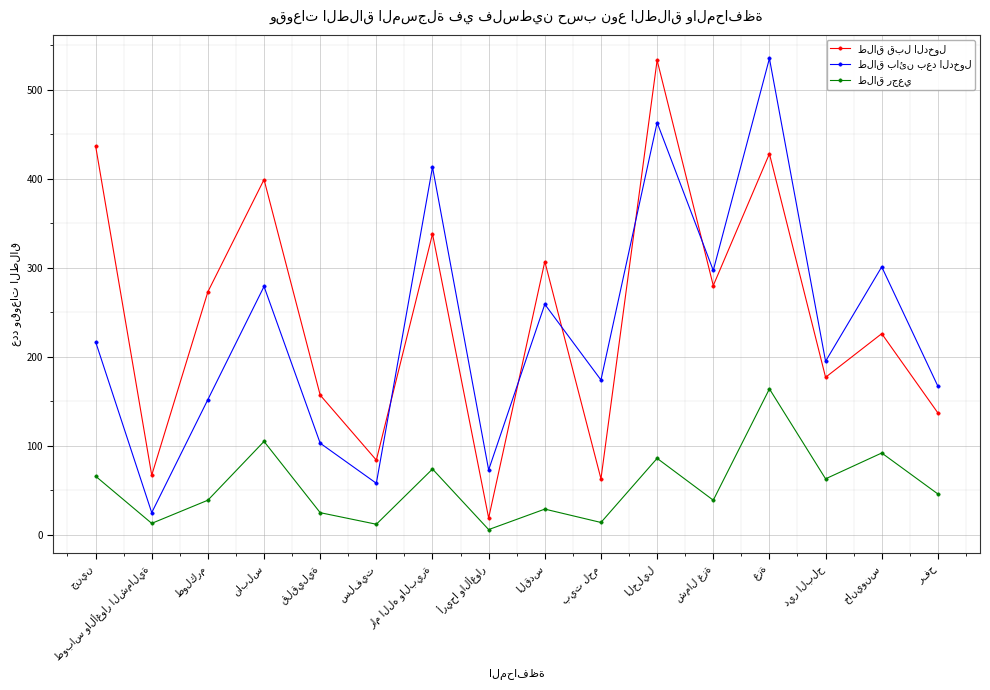

What is the greatest value displayed?

535